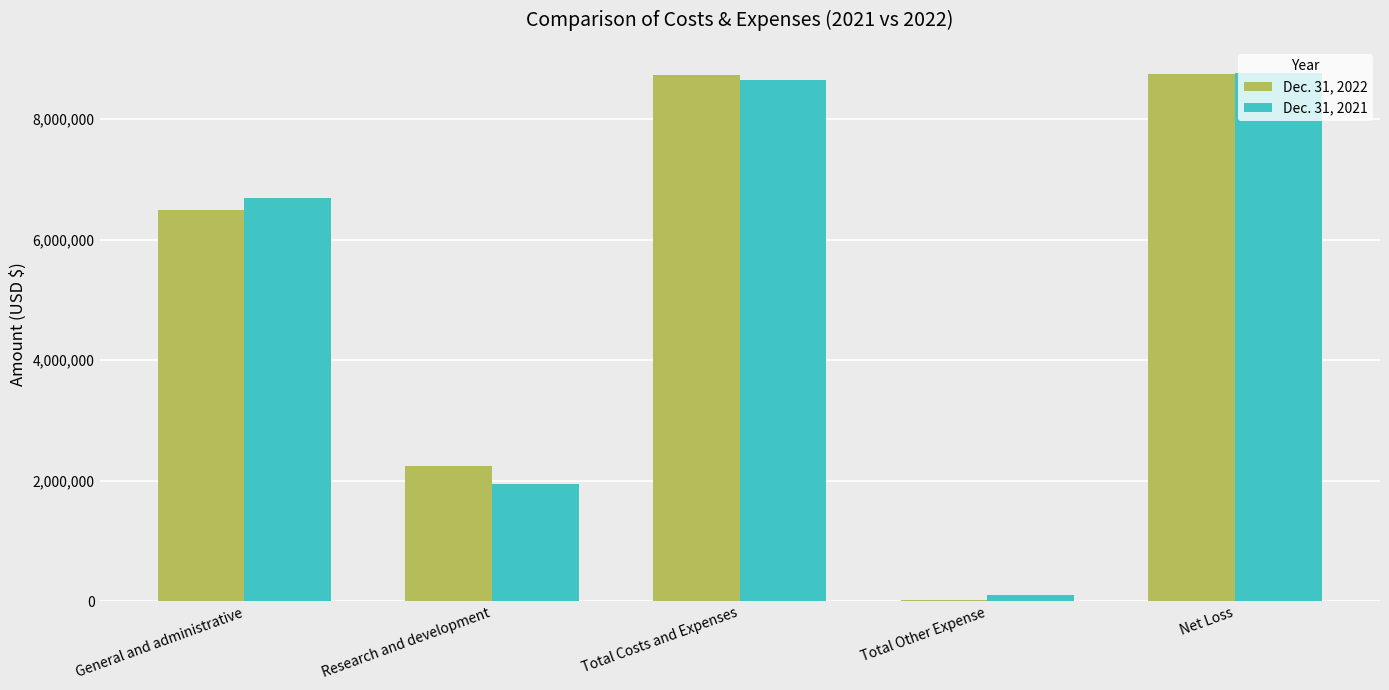

What is the greatest value displayed?

8755881